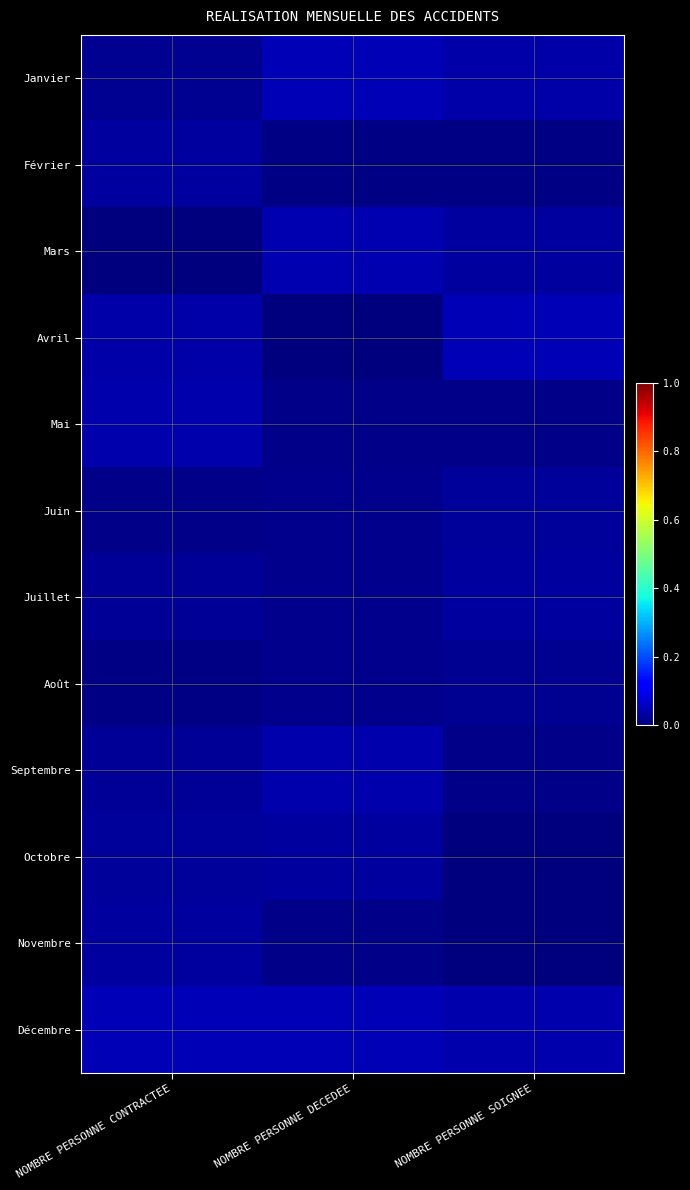

Count the number of data series in this chart.

12